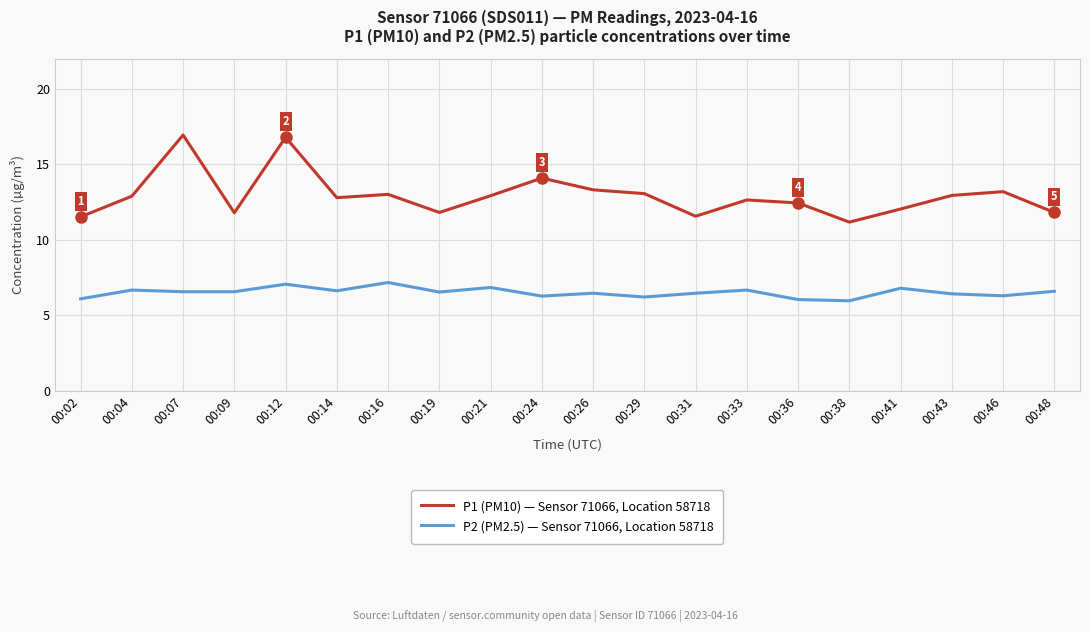

Is this an area chart (filled region under the line)?

No